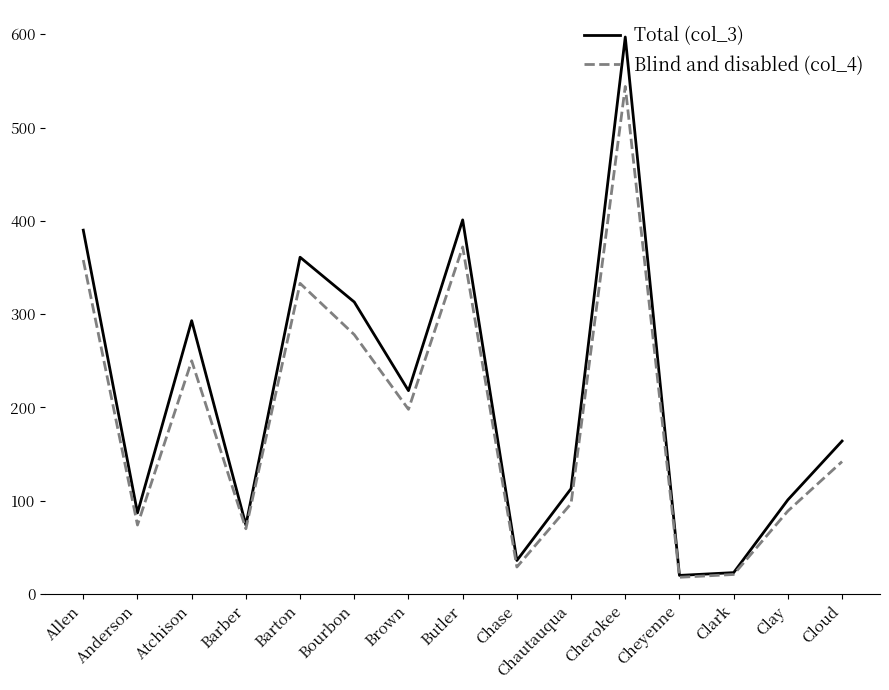

What is the highest value of the Blind and disabled (col_4) series?

544